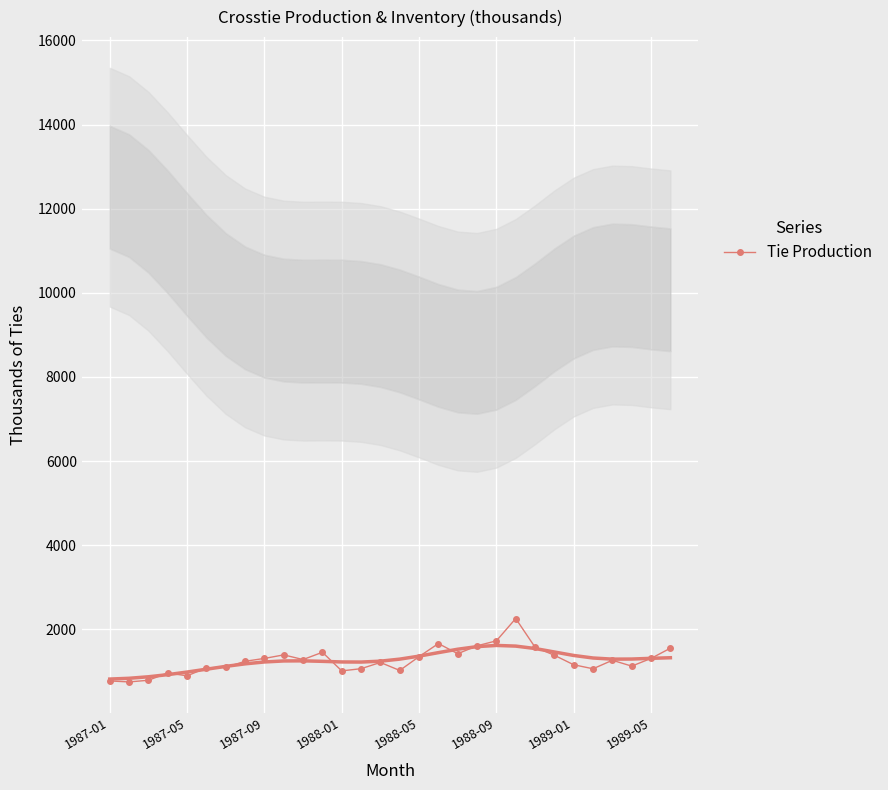

What is the minimum value for Tie Production?

752